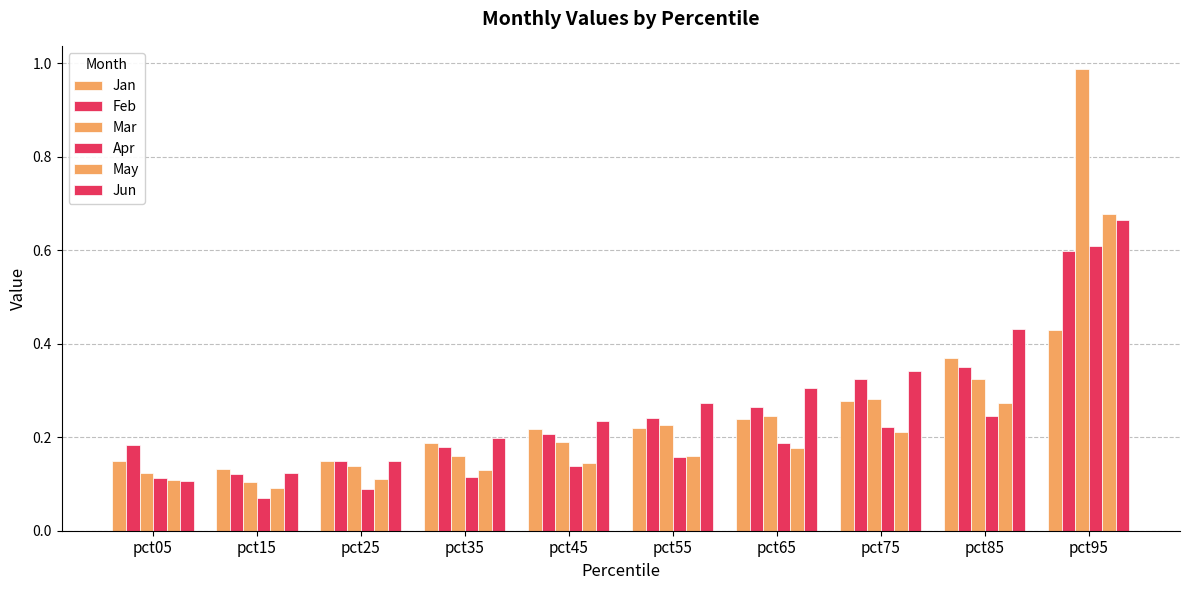

At how many categories does at least one series exceed 0?

10